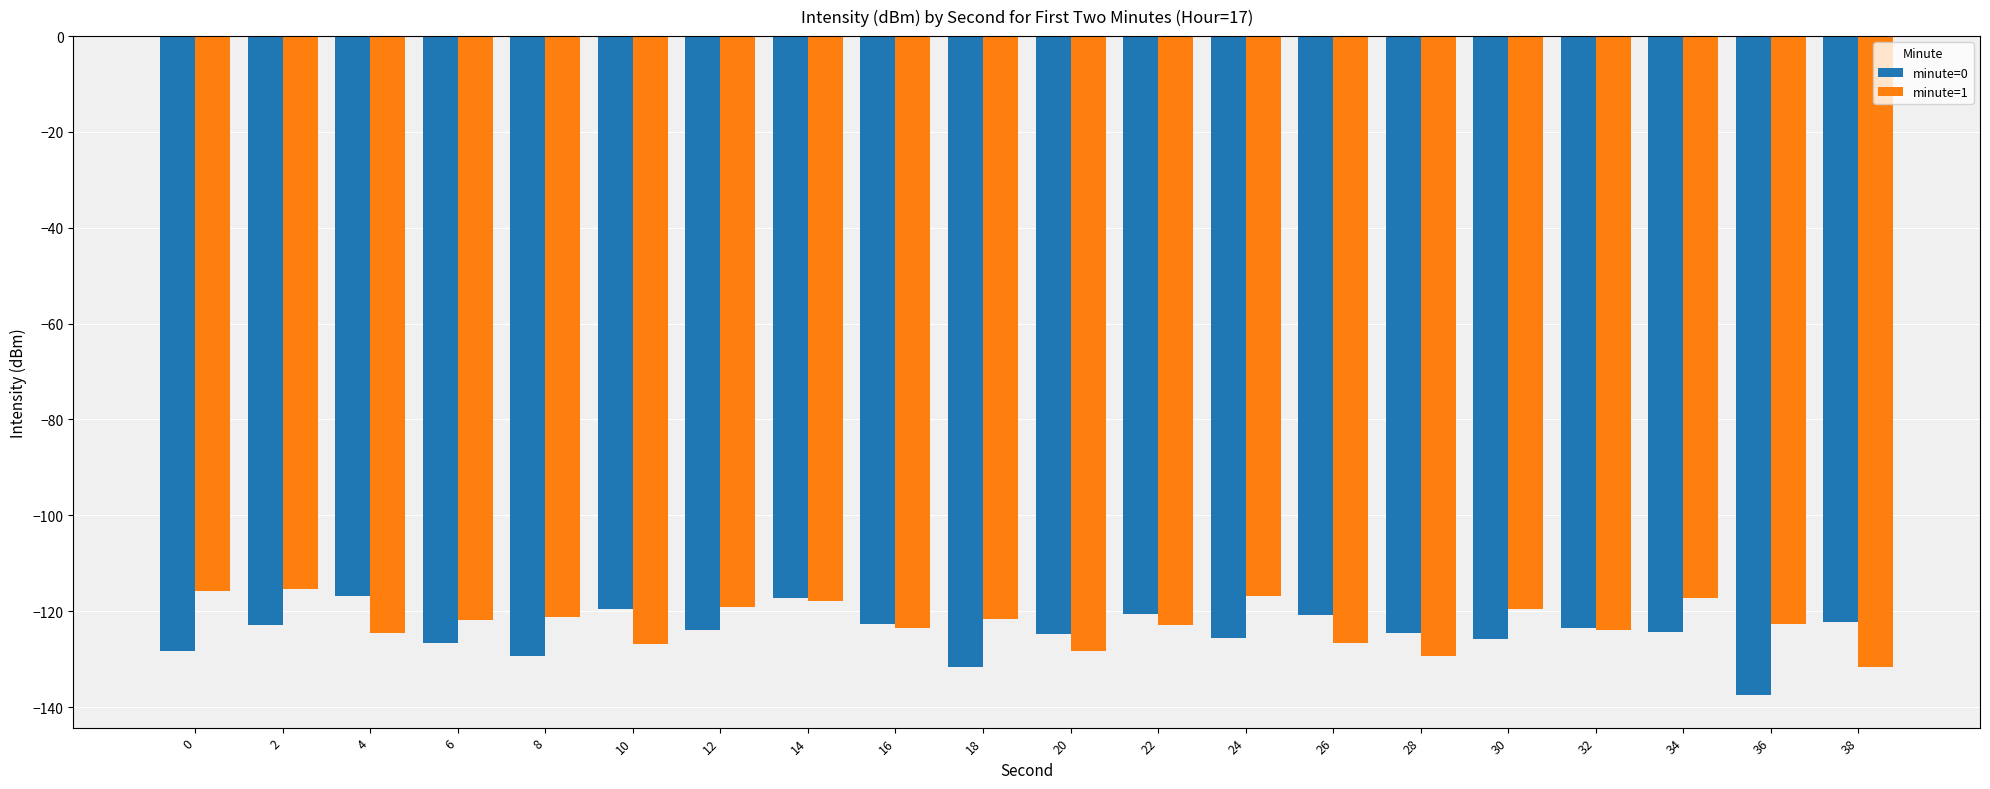

True or false: minute=1 has a value of -115.4 at 2.

True